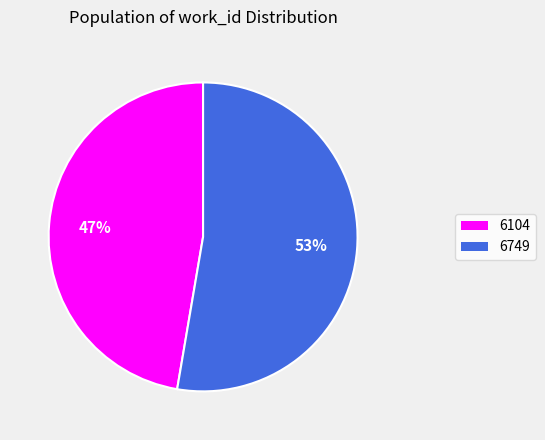

Combined, do 6749 and 6104 account for over 50%?

Yes